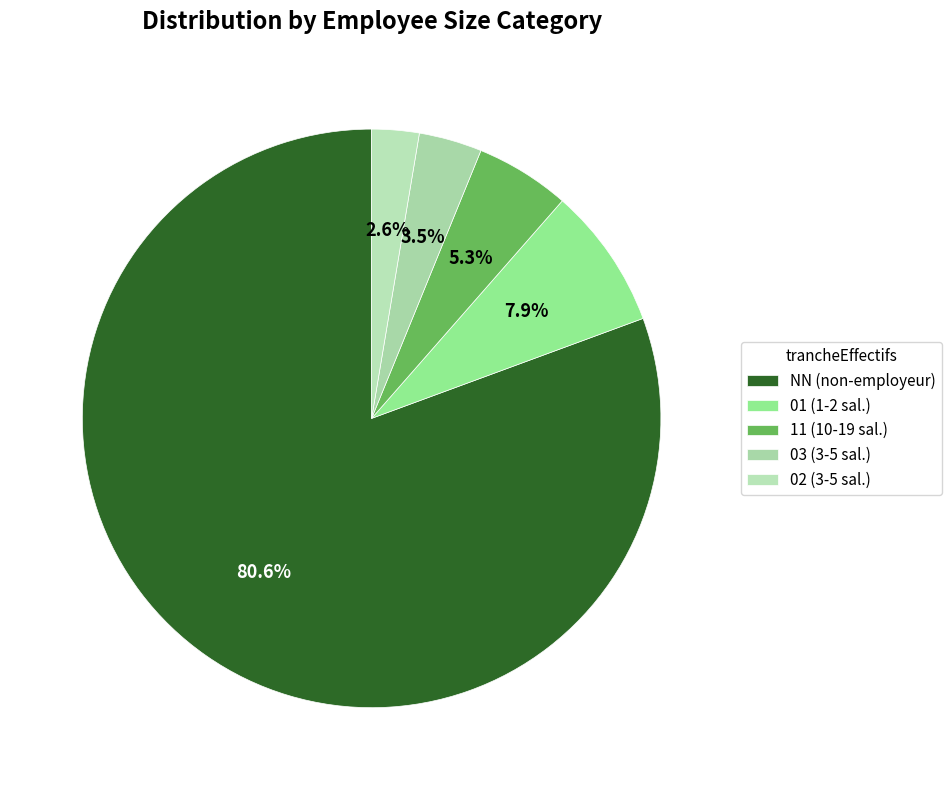

What percentage is NOT represented by 01?

92.1%